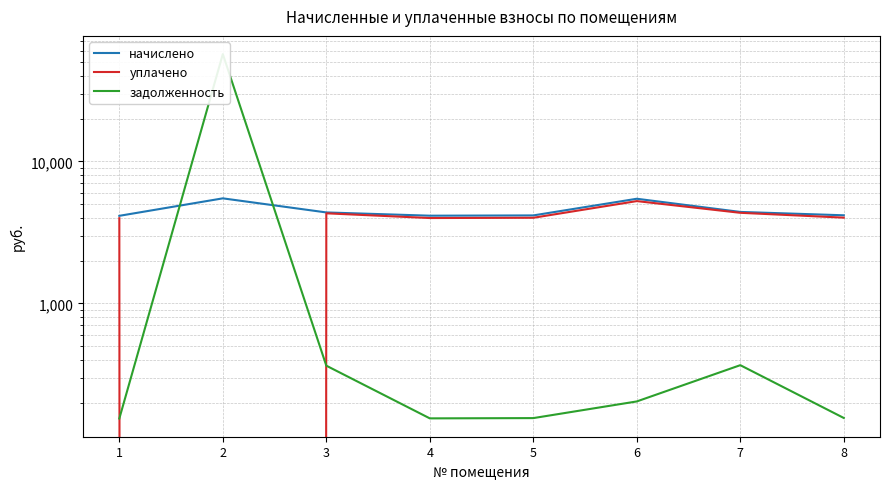

The value of задолженность at 6 is 344.1. True or false?

False